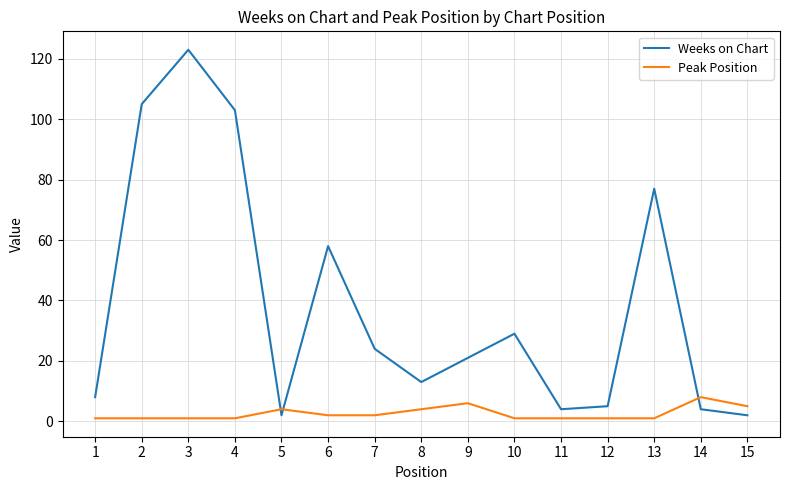

What are all the series names shown in the legend?

Weeks on Chart, Peak Position